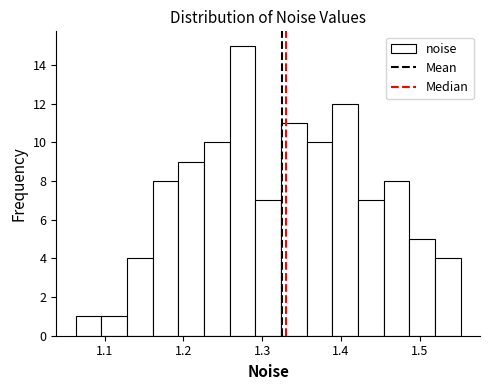

Around what value on the x-axis is the tallest bar? Give the approximate position of its centre, as read against the axis.

1.27